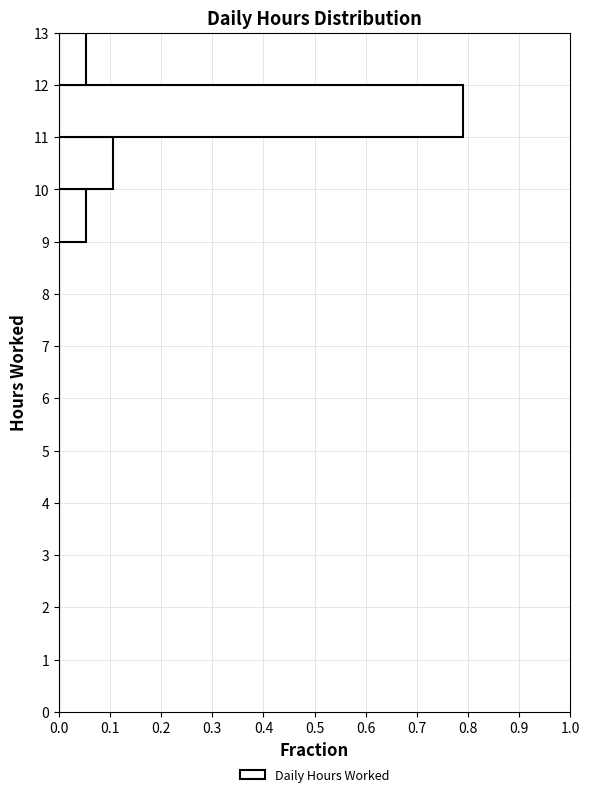

Over which range of the y-axis is the bar longest?

11 to 12